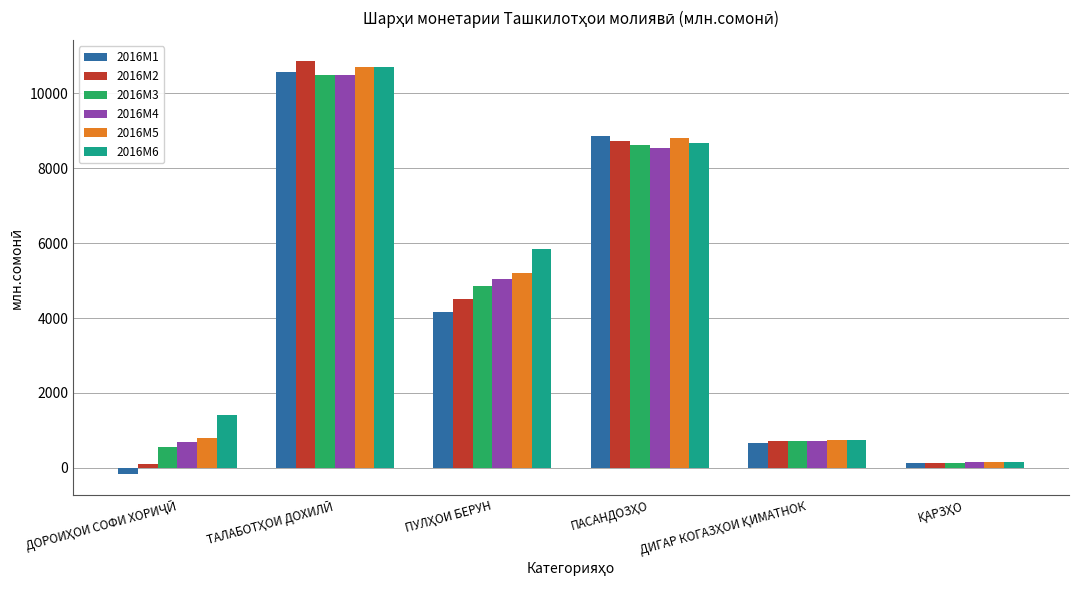

Does the chart contain any negative values?

Yes